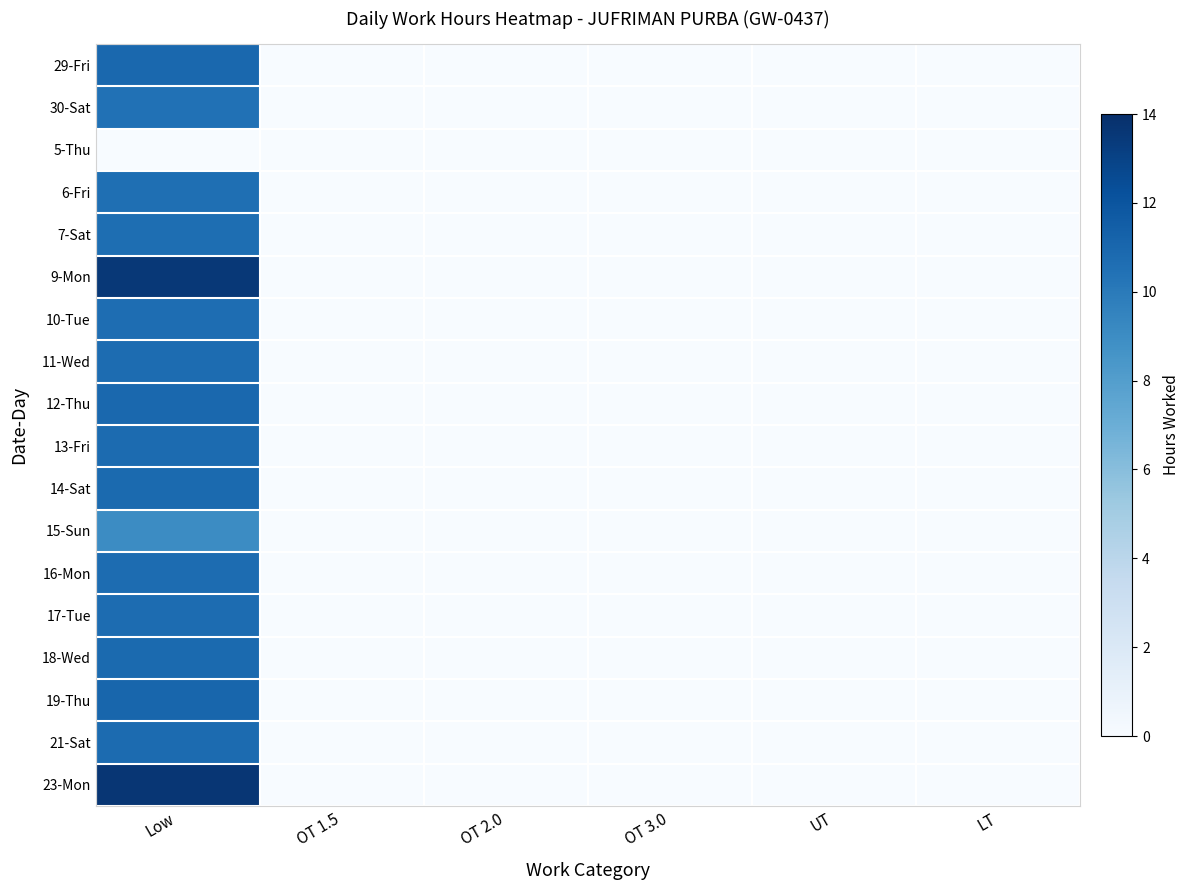

How many categories are shown in the chart?

6